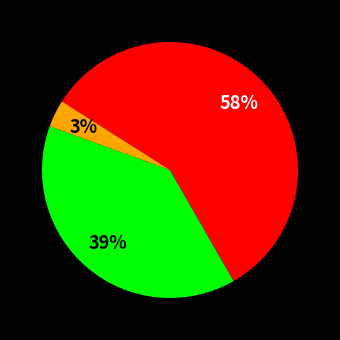

Is there a majority slice in this chart?

Yes